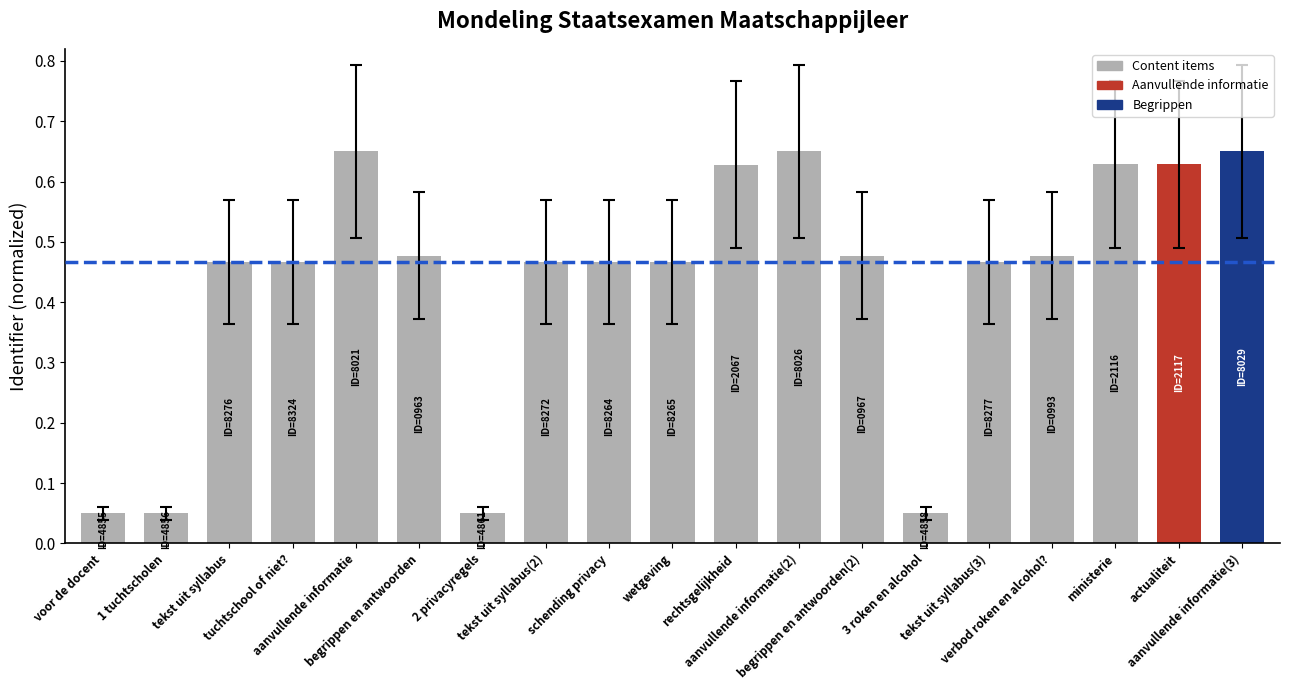

Reading left to right, extract all data points from this chart.

0.1	0.1	0.5	0.5	0.6	0.5	0.1	0.5	0.5	0.5	0.6	0.6	0.5	0.1	0.5	0.5	0.6	0.6	0.7